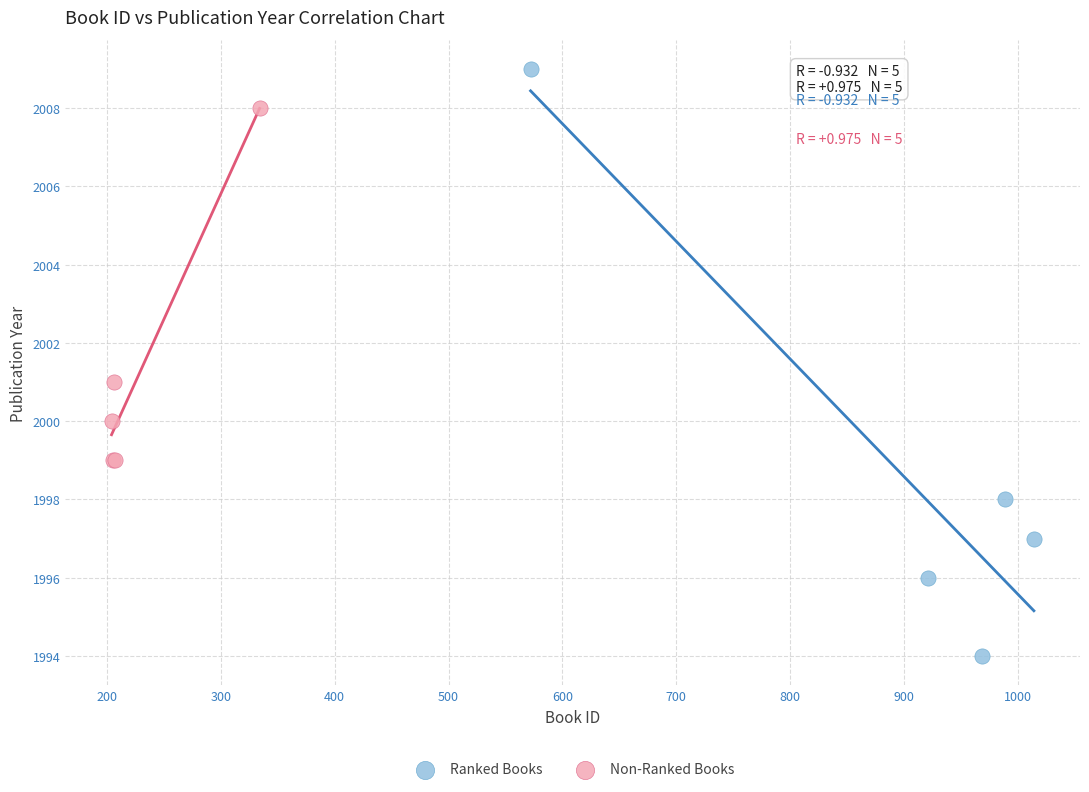

Which series has the widest spread of Y values?

Ranked Books